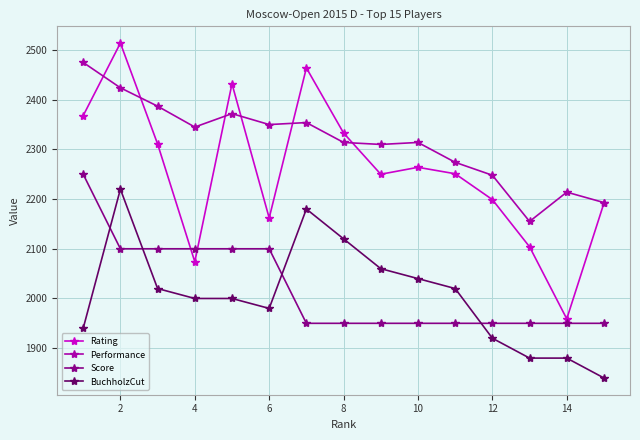

What is the difference between the maximum and minimum values in the Rating series?

555